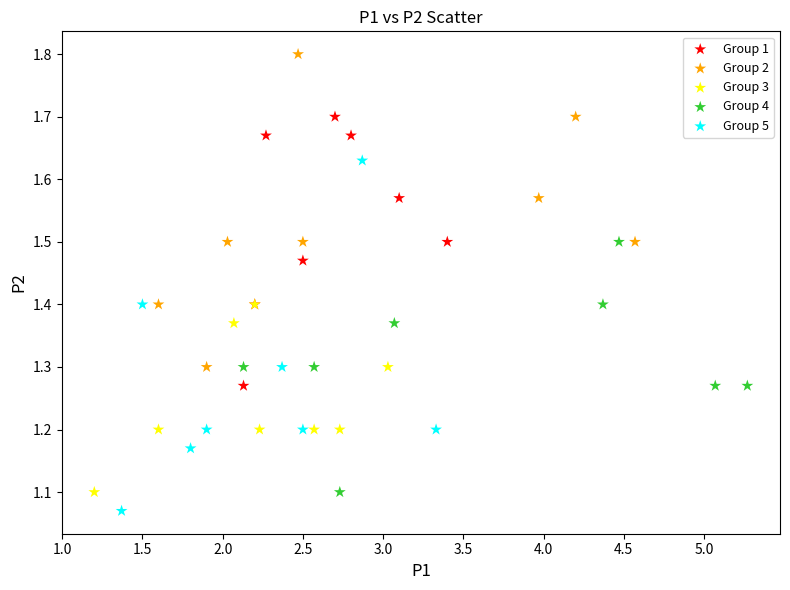

Which series has the widest spread of Y values?

Group 5